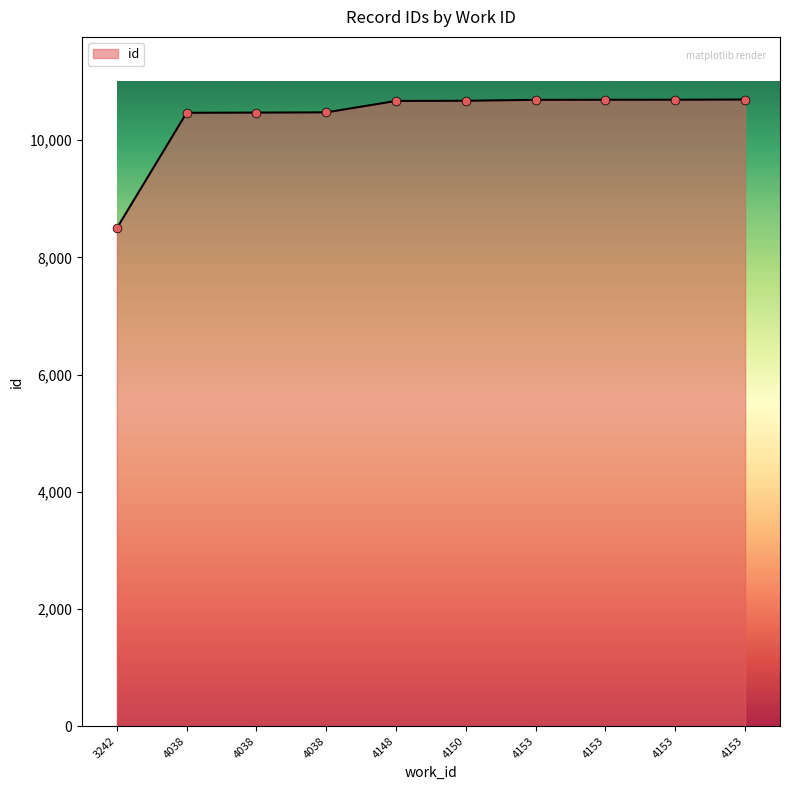

Which has a higher value, 4150 or 4153?

4153